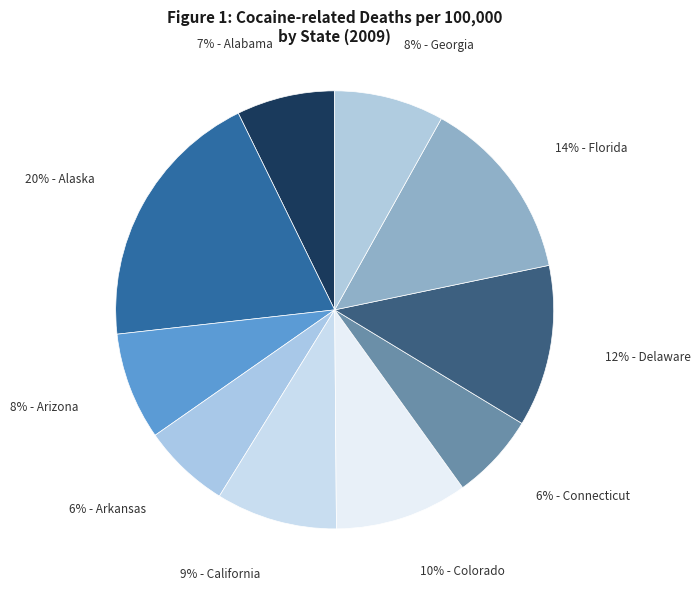

Is there any slice that represents more than half of the pie?

No